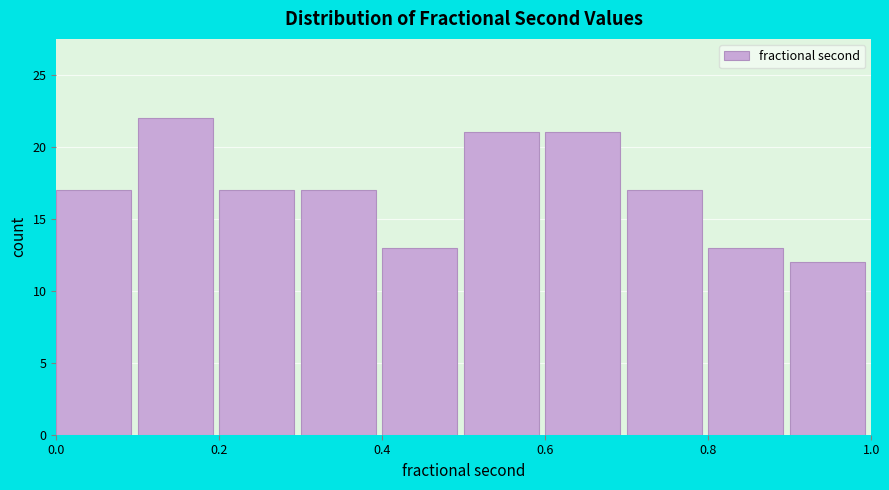

What is the height of the bar covering 0.6 to 0.7 on the x-axis? The values are not printed on the chart, so give them approximately, as read against the axis.

21